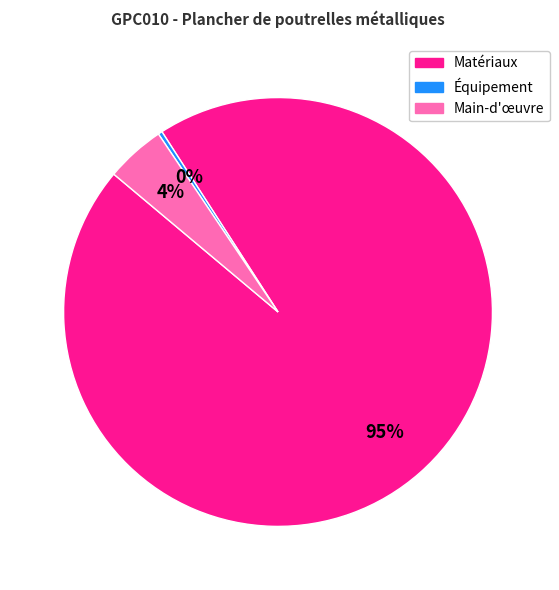

Which has a higher value, Équipement or Matériaux?

Matériaux